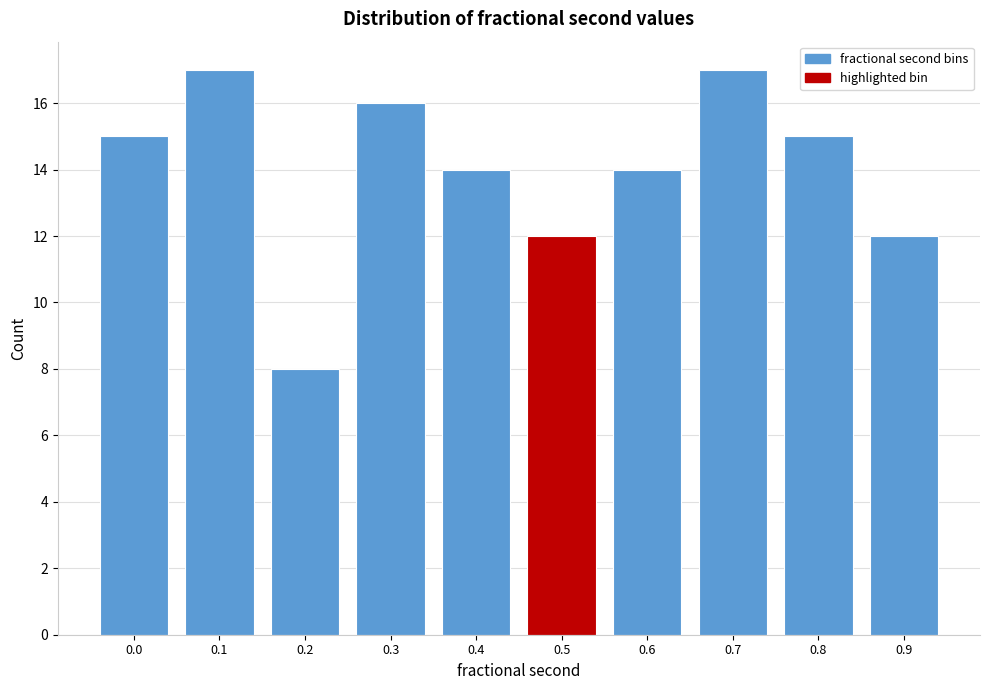

Reading left to right, extract all data points from this chart.

0.0=15	0.1=17	0.2=8	0.3=16	0.4=14	0.5=12	0.6=14	0.7=17	0.8=15	0.9=12